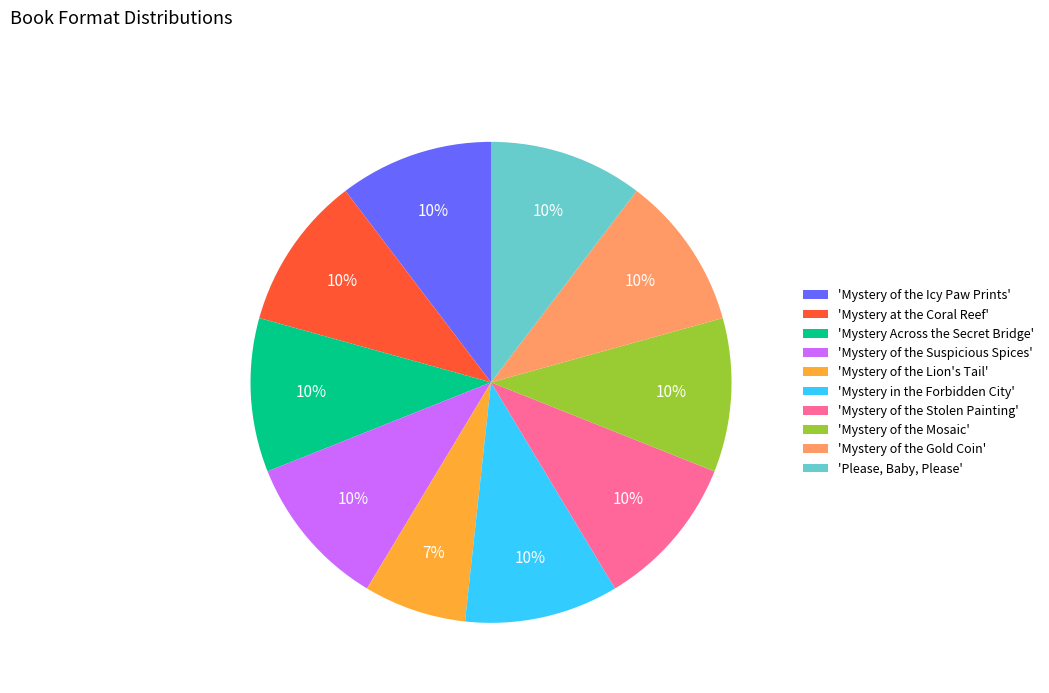

Is 'Mystery of the Stolen Painting' the majority of the pie?

No